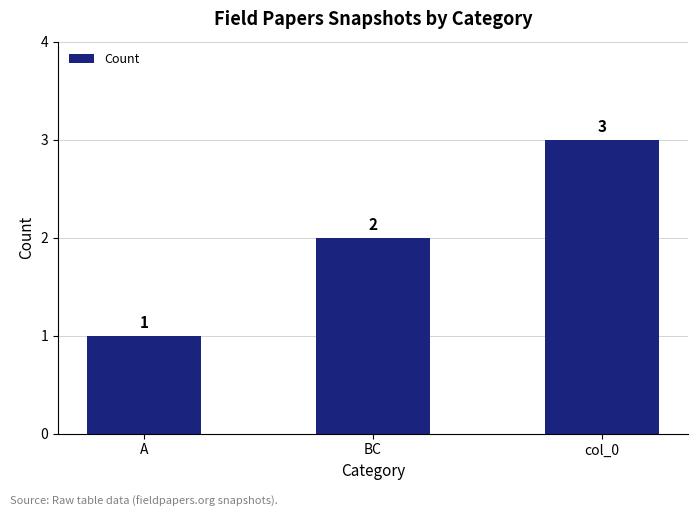

Is it true that the value at BC is 2?

True